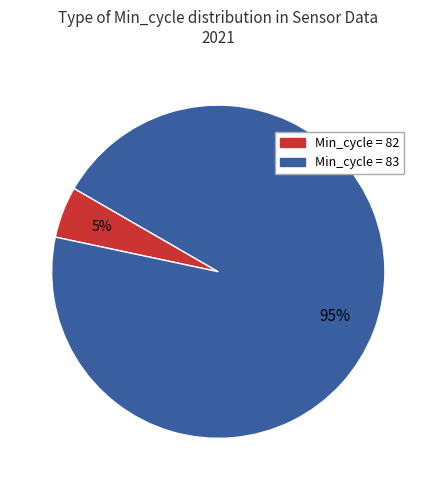

Is there any slice that represents more than half of the pie?

Yes